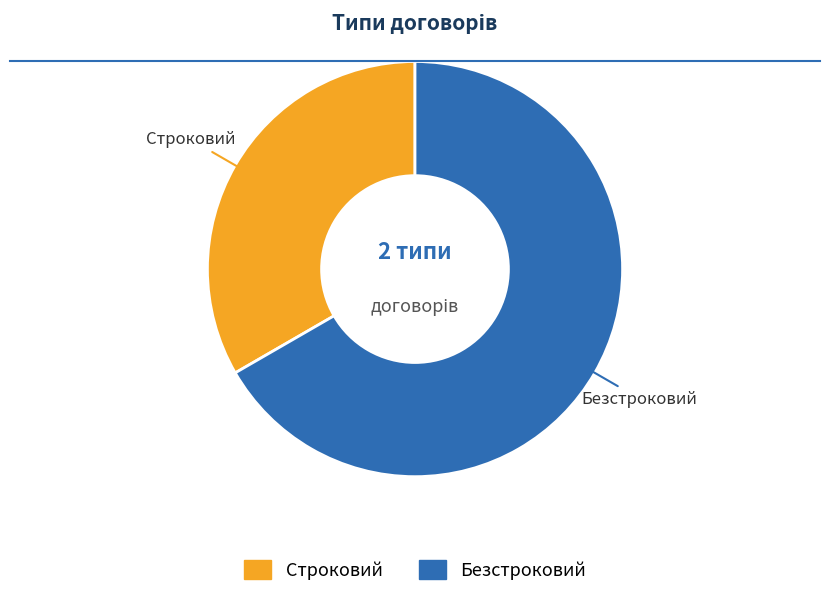

How many slices are in this pie chart?

2